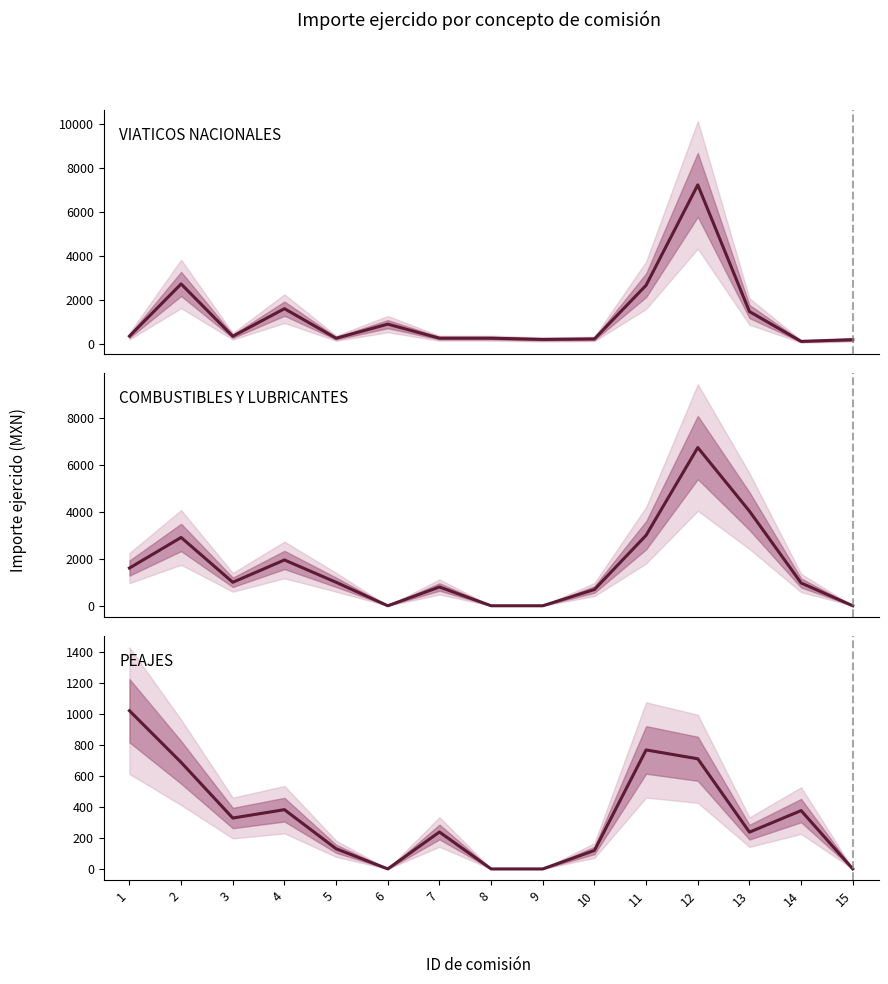

True or false: PEAJES and COMBUSTIBLES Y LUBRICANTES intersect in this chart.

False